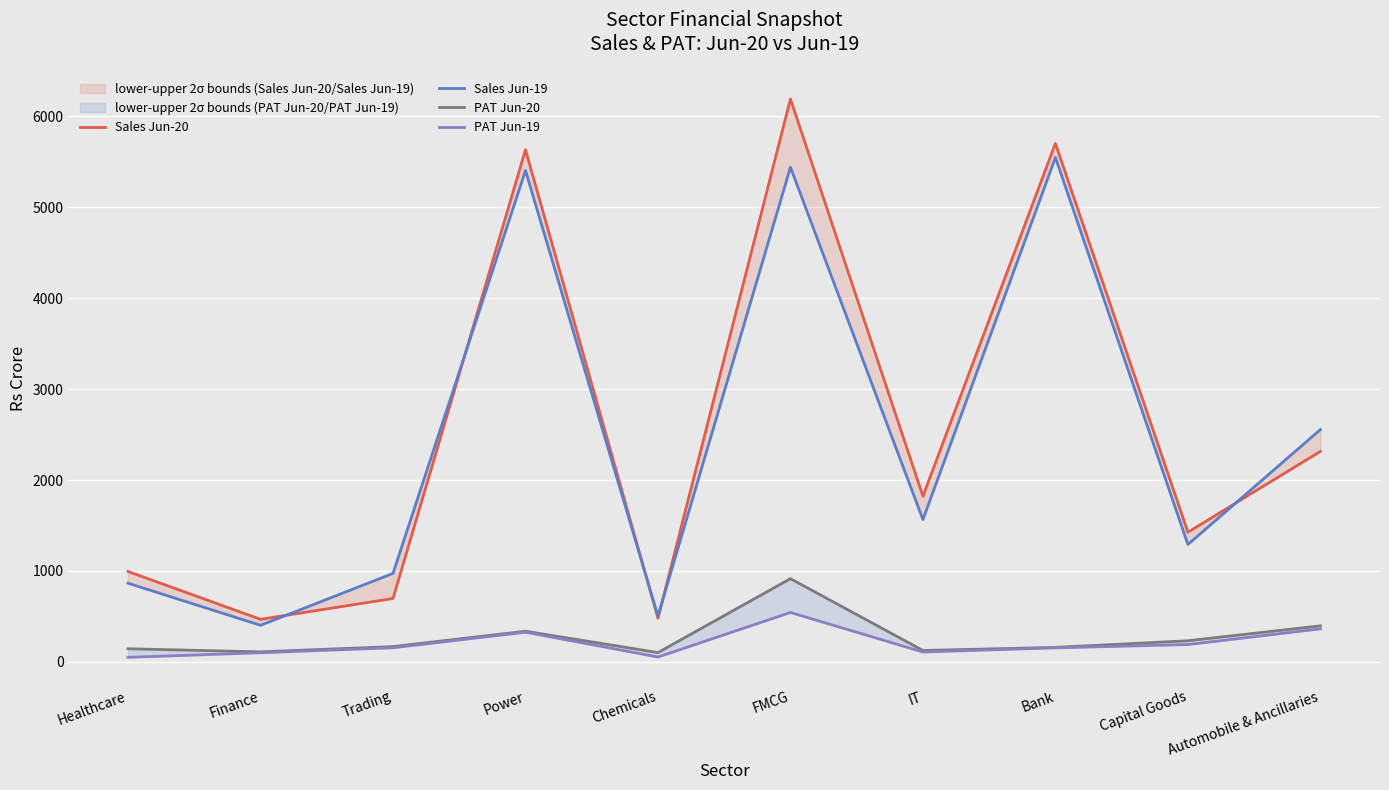

What position from the right is Chemicals?

6